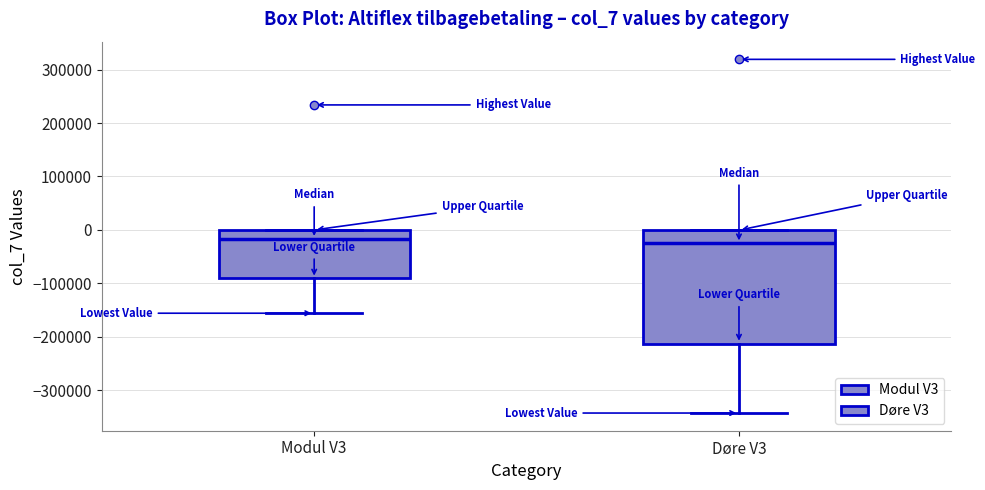

Reading left to right, transcribe this box plot: for each box, give where its median line is, the range the box spans, and where its two whiskers end, as read against the y-axis. The values are not printed on the chart, so give them approximately, as read against the axis.

Modul V3: median -20000, box -90000 to 0, whiskers -160000 to 0
Døre V3: median -20000, box -210000 to 0, whiskers -340000 to 0